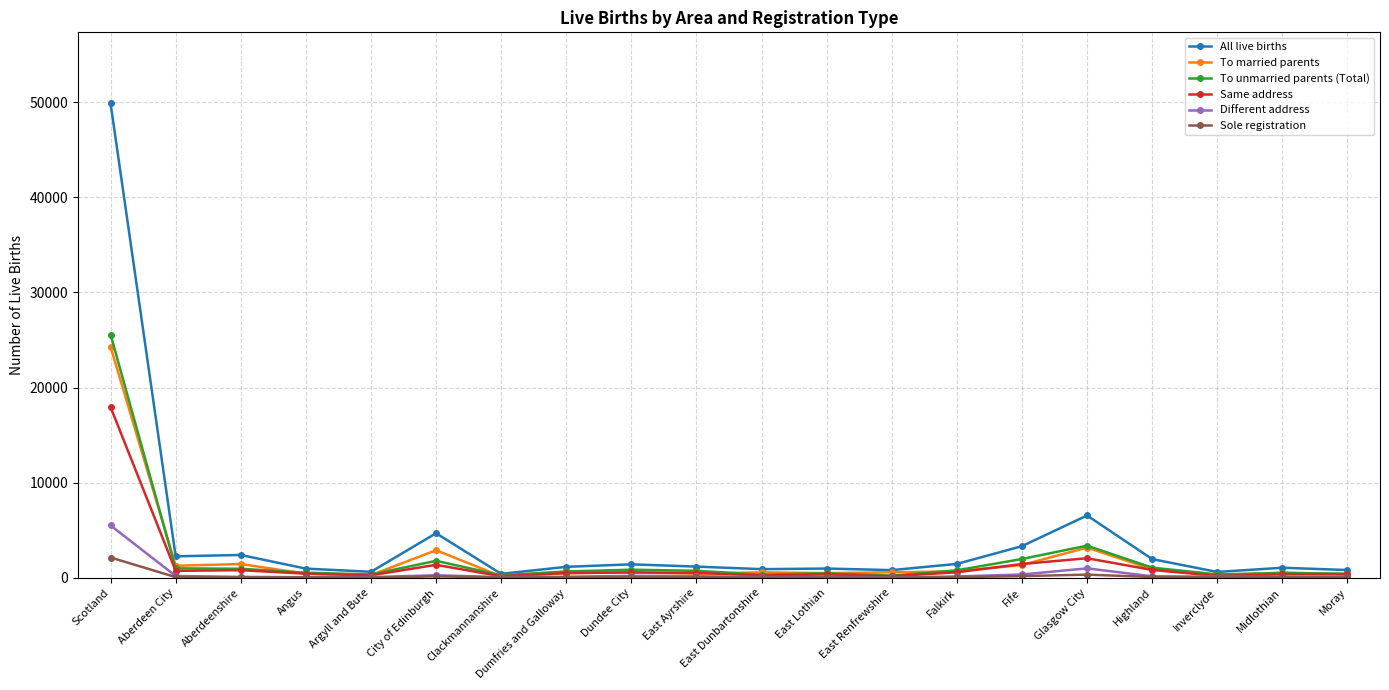

What is the maximum value shown in the chart?

49863